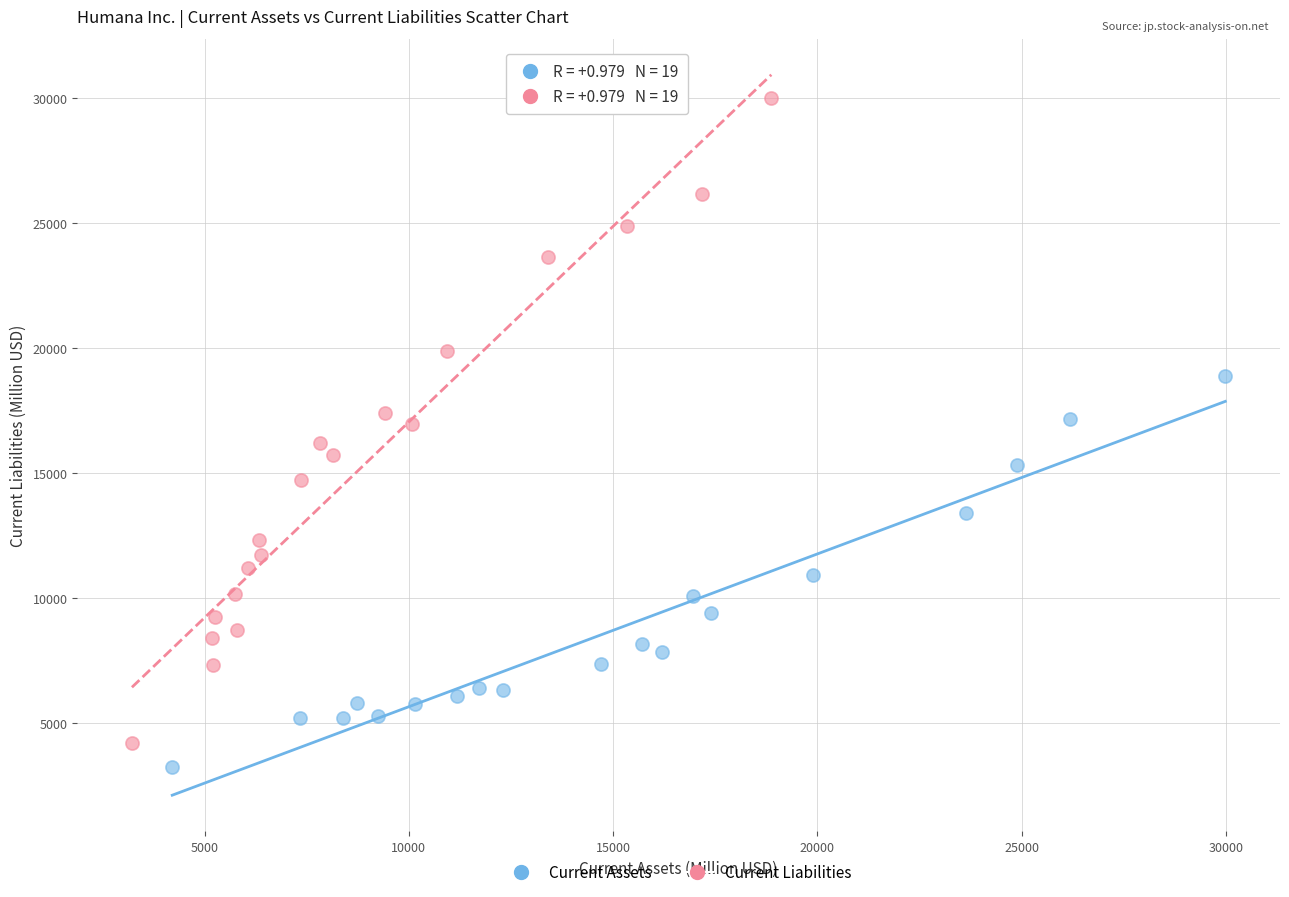

Which series reaches the maximum Y coordinate?

Current Liabilities